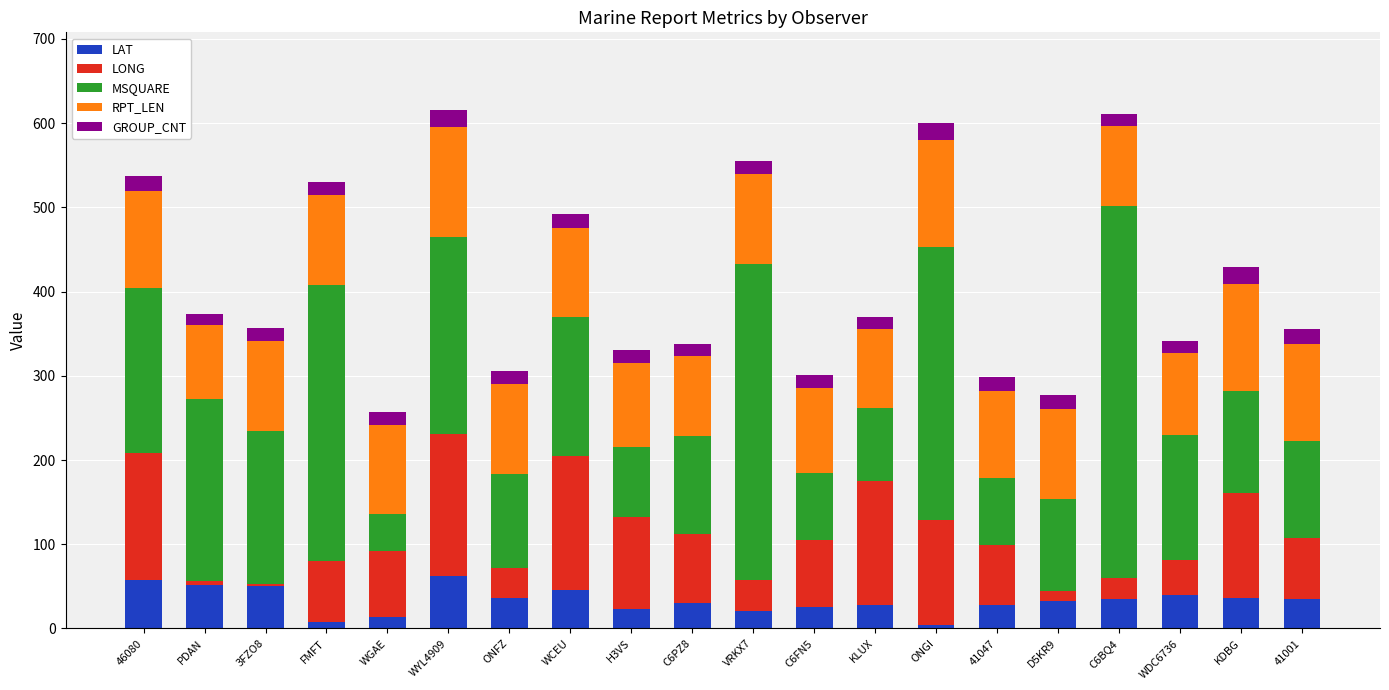

What is the sum of all LAT values?

663.6